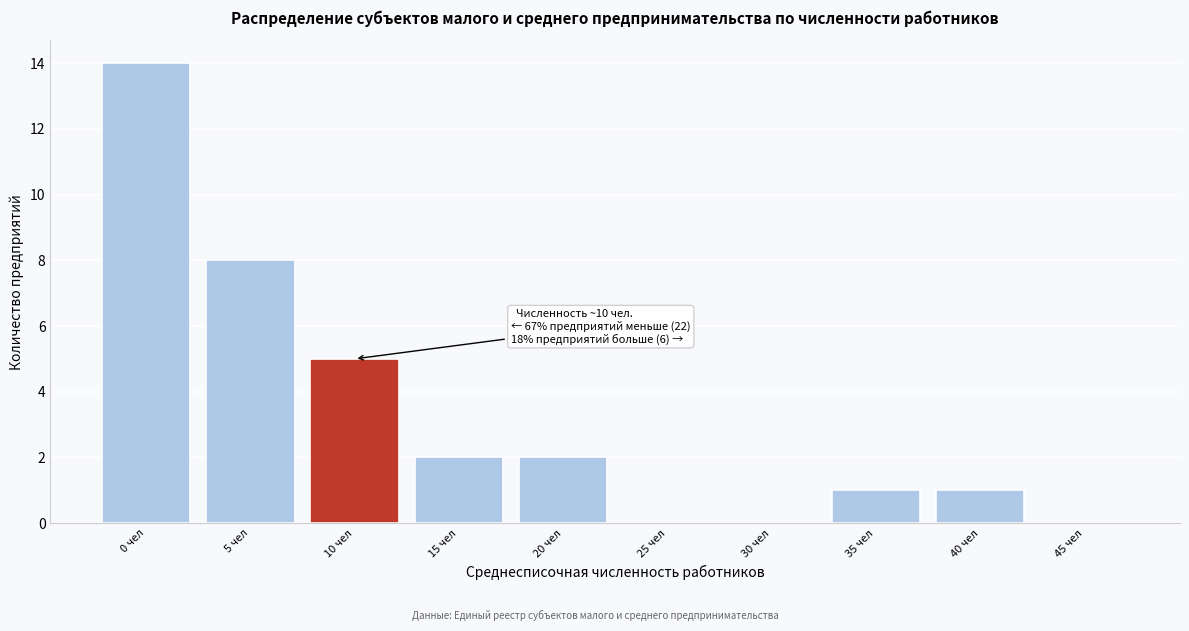

Reading right to left, transcribe all the data shown in this chart.

45 чел=0	40 чел=1	35 чел=1	30 чел=0	25 чел=0	20 чел=2	15 чел=2	10 чел=5	5 чел=8	0 чел=14